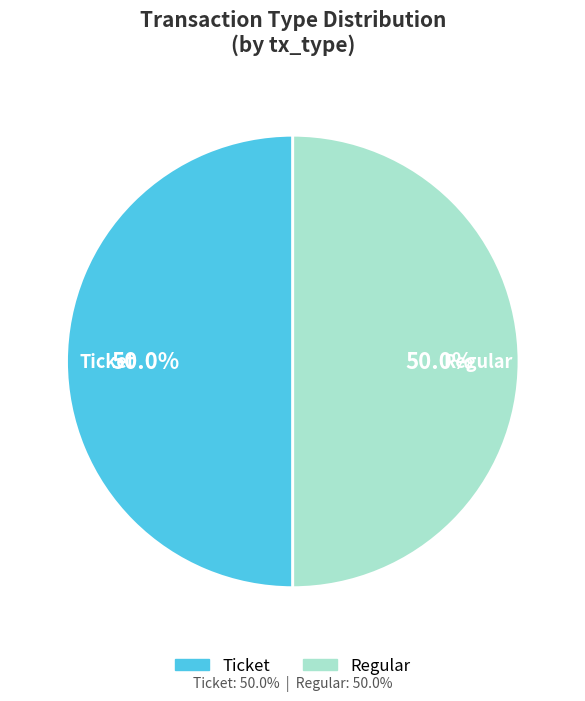

The Regular slice represents 37% of the pie. True or false?

False